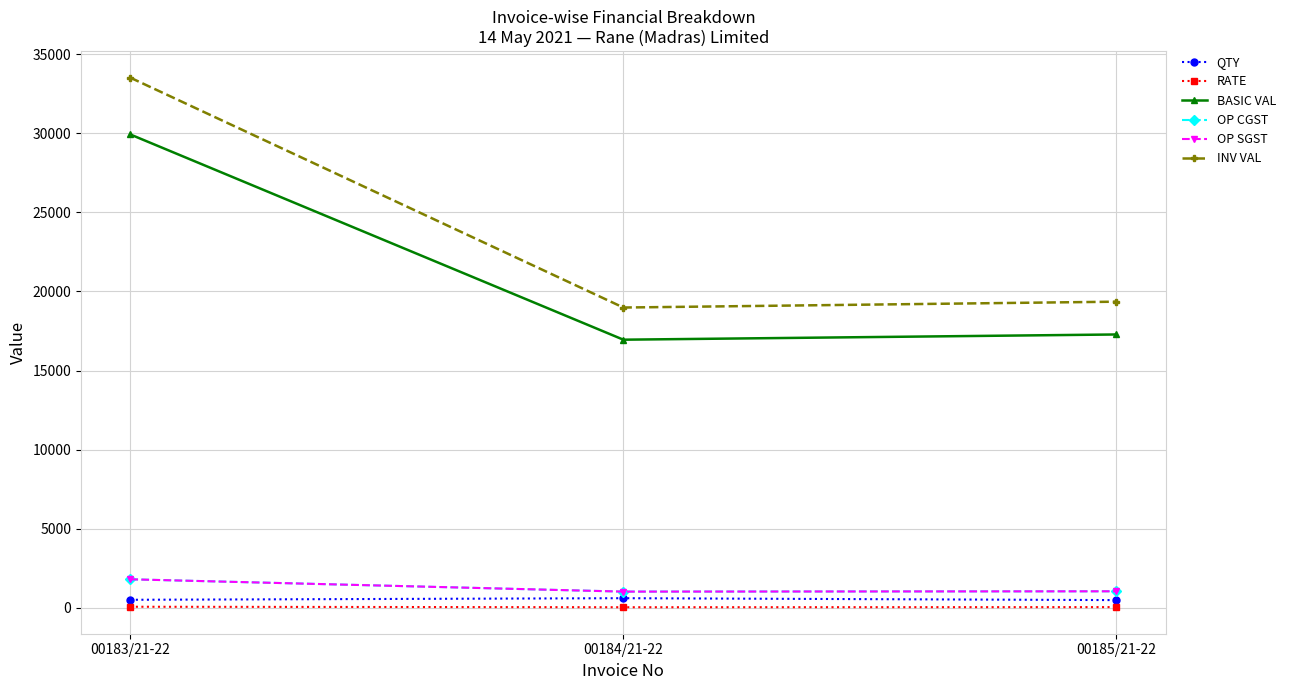

Reading left to right, transcribe all the data shown in this chart.

QTY: 500.0	600.0	480.0
RATE: 59.9	28.2	36.0
BASIC VAL: 29930.0	16950.0	17280.0
OP CGST: 1795.8	1017.0	1036.8
OP SGST: 1795.8	1017.0	1036.8
INV VAL: 33521.6	18984.0	19353.6